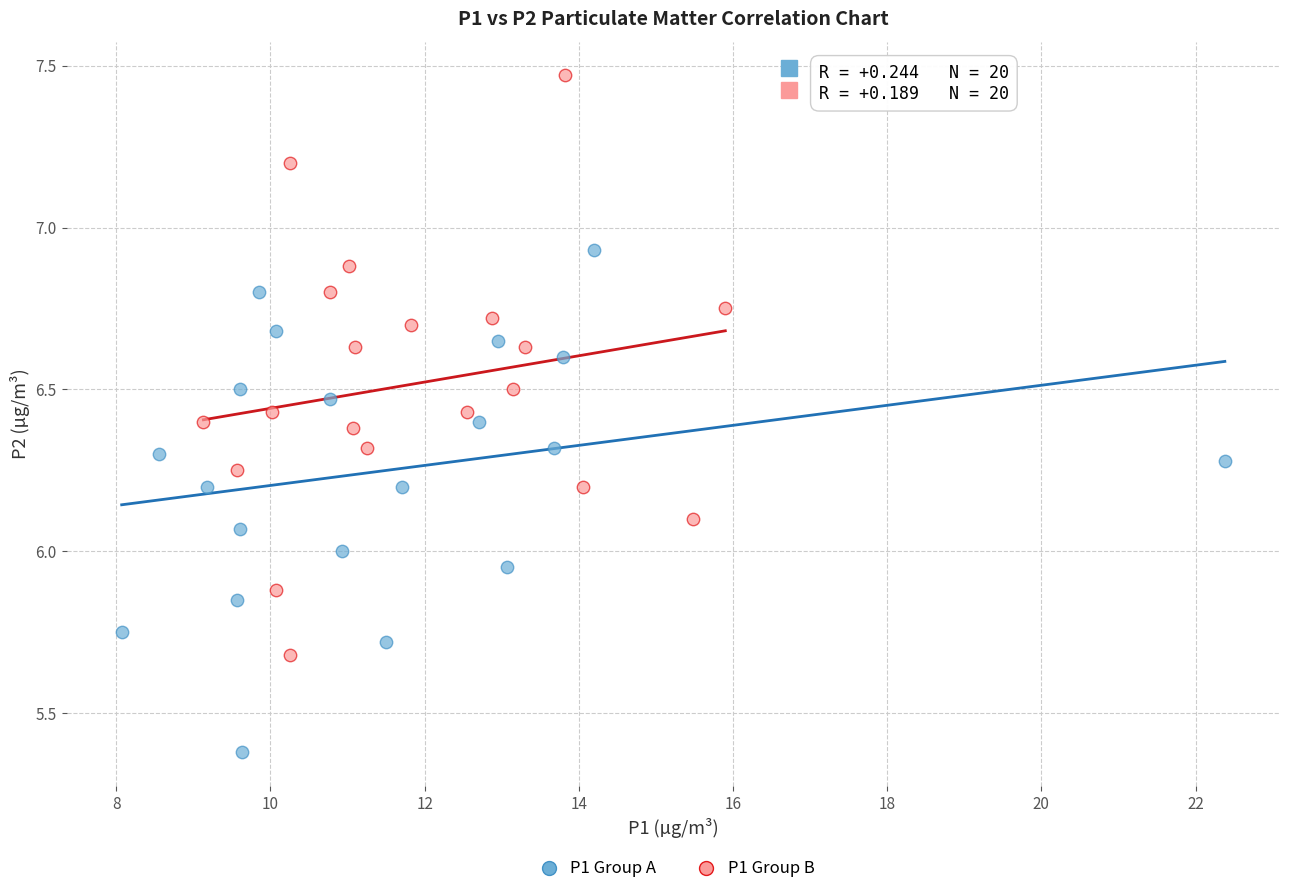

Which series contains the lowest Y value?

P1 Group A